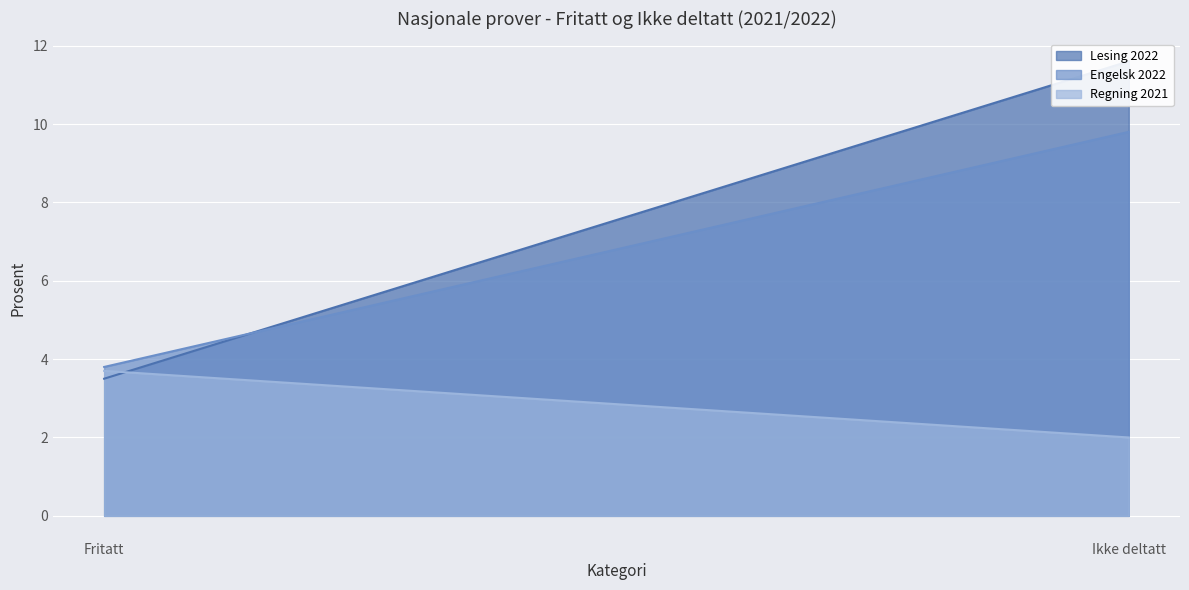

How many data points does each series have?

2